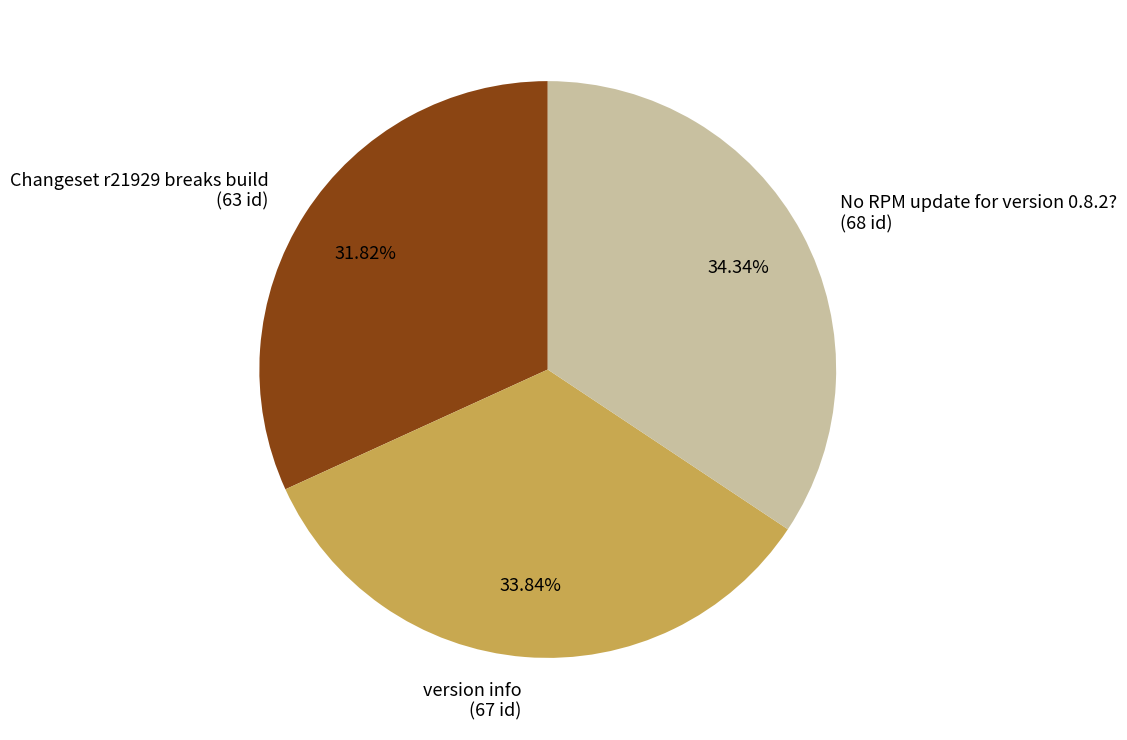

Which category has the biggest portion of the pie?

No RPM update for version 0.8.2?